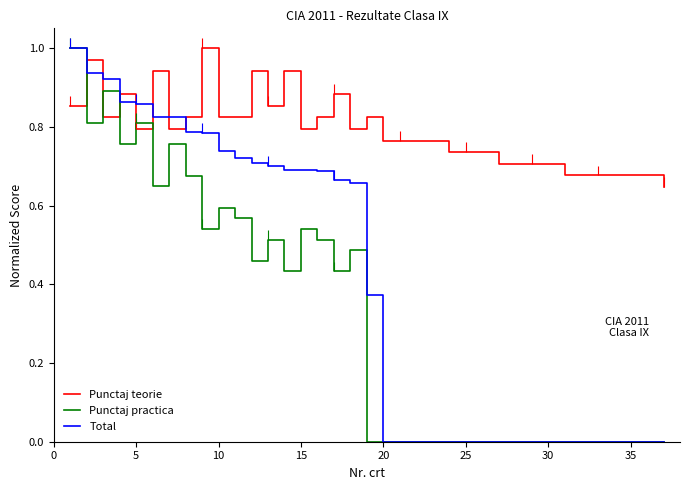

How many categories are shown in the chart?

37